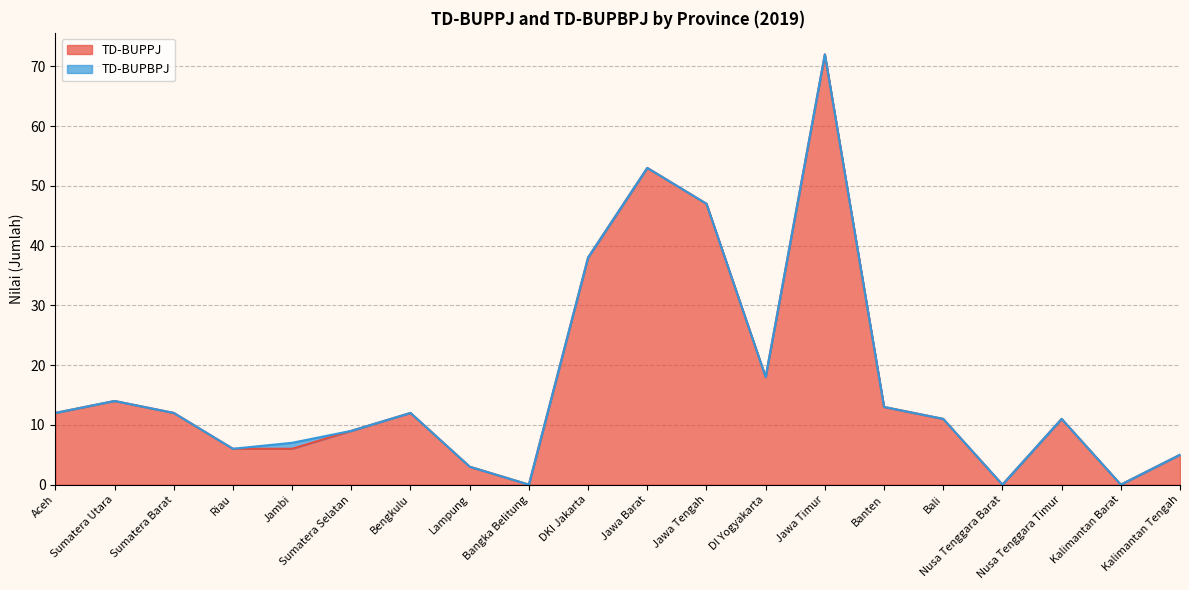

Where does the data first go above 12?

Sumatera Utara